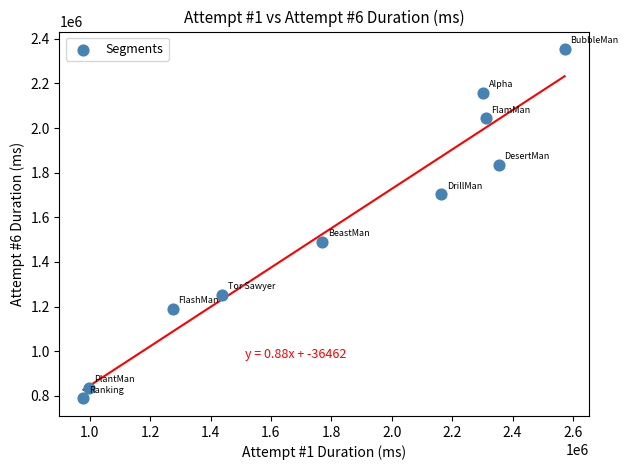

What is the average X value?

1816367